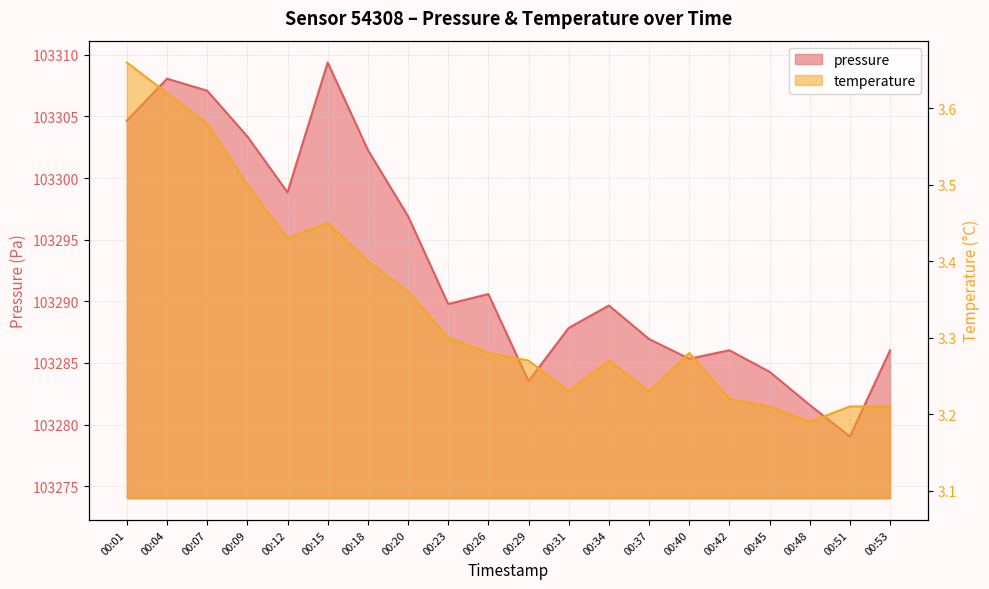

What value does the temperature series have at 00:37?

3.2